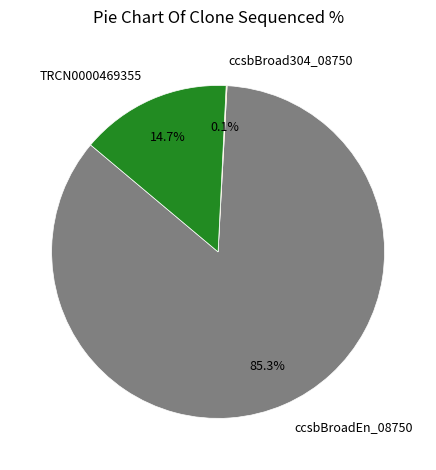

Is it true that ccsbBroadEn_08750 is 85% of the pie?

True